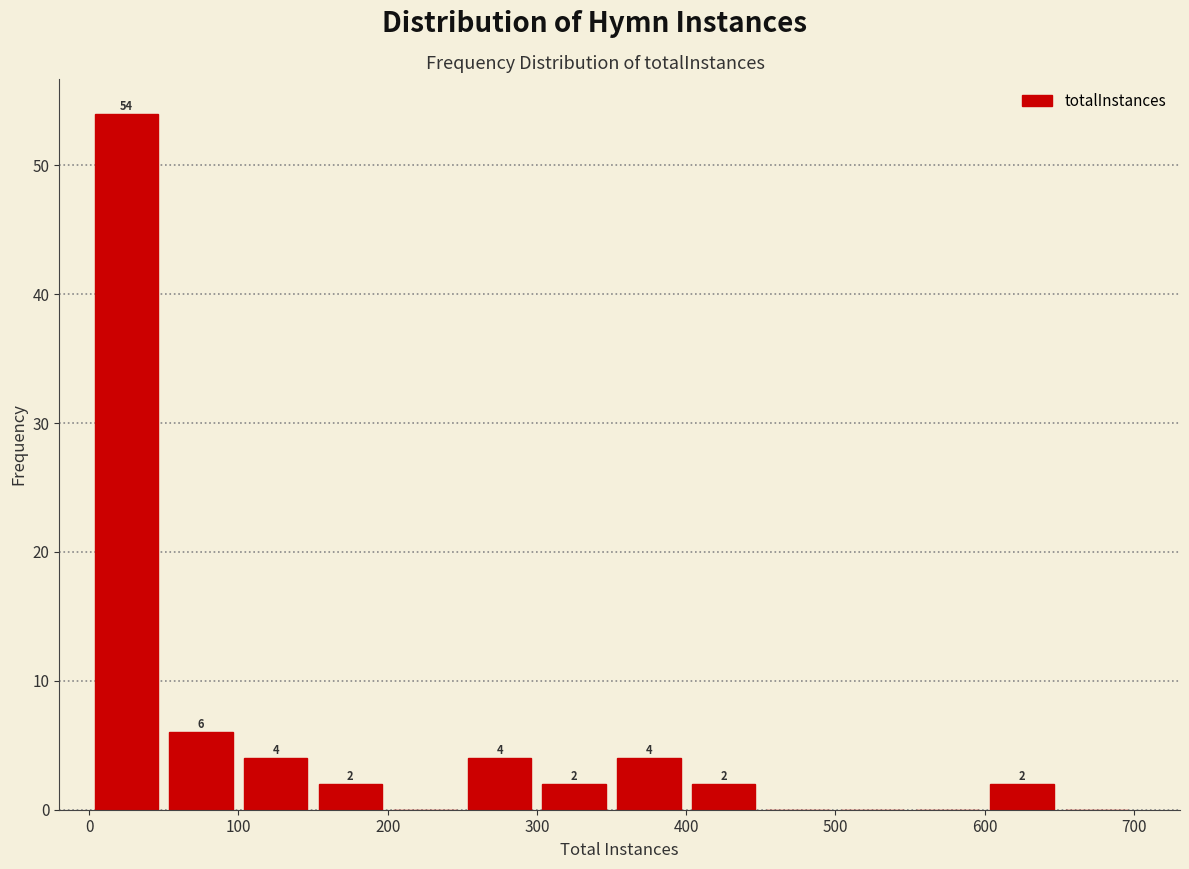

Over which range of the x-axis is the bar tallest?

0 to 50